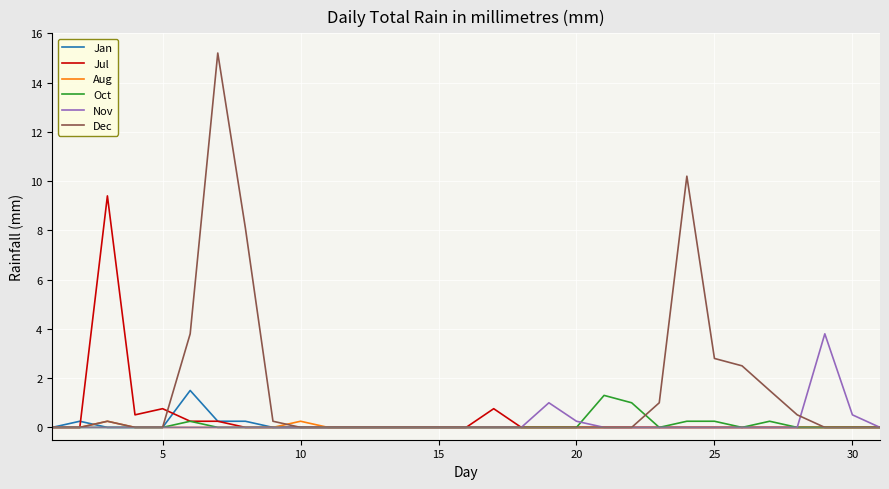

What is the difference between the maximum and second lowest values in the Jul series?

9.4